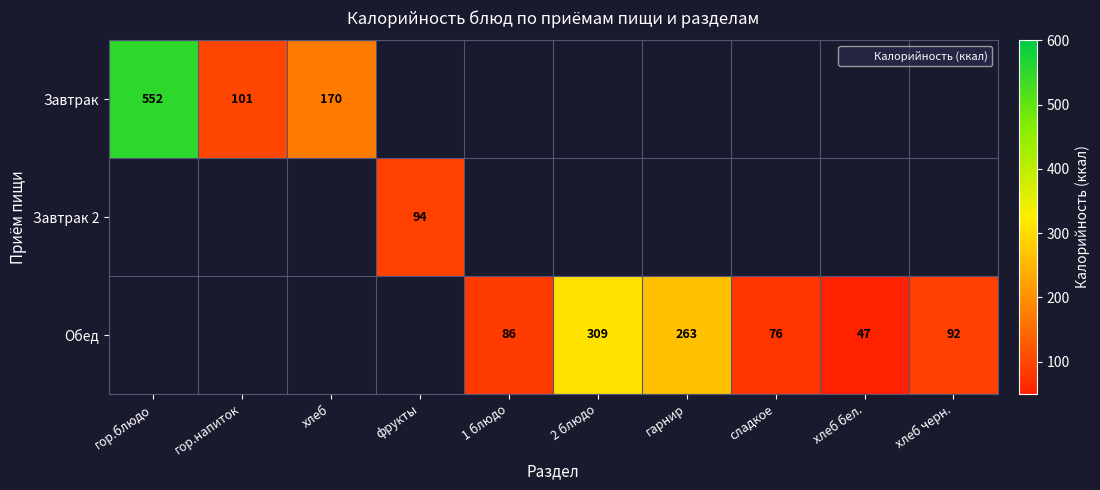

Is the value of Завтрак at фрукты greater than the value of Обед at сладкое?

No